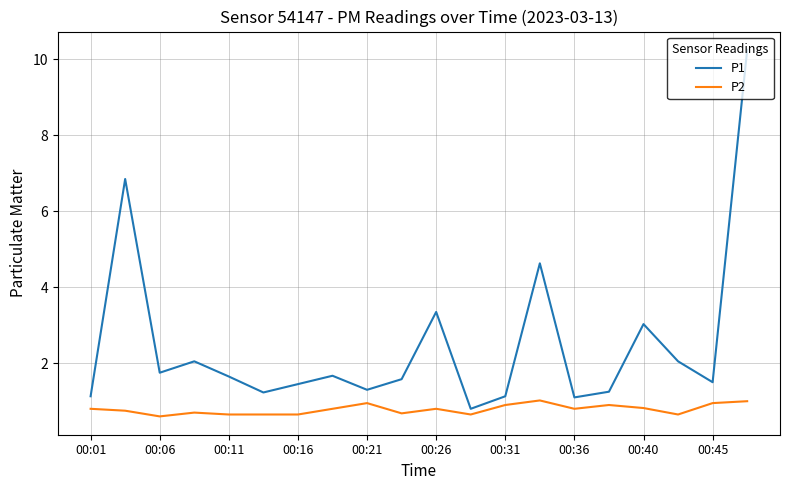

What is the smallest value displayed?

0.6